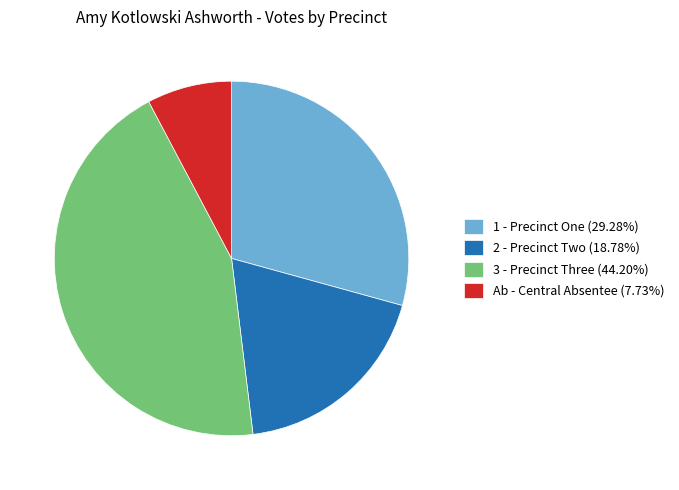

Is there a majority slice in this chart?

No